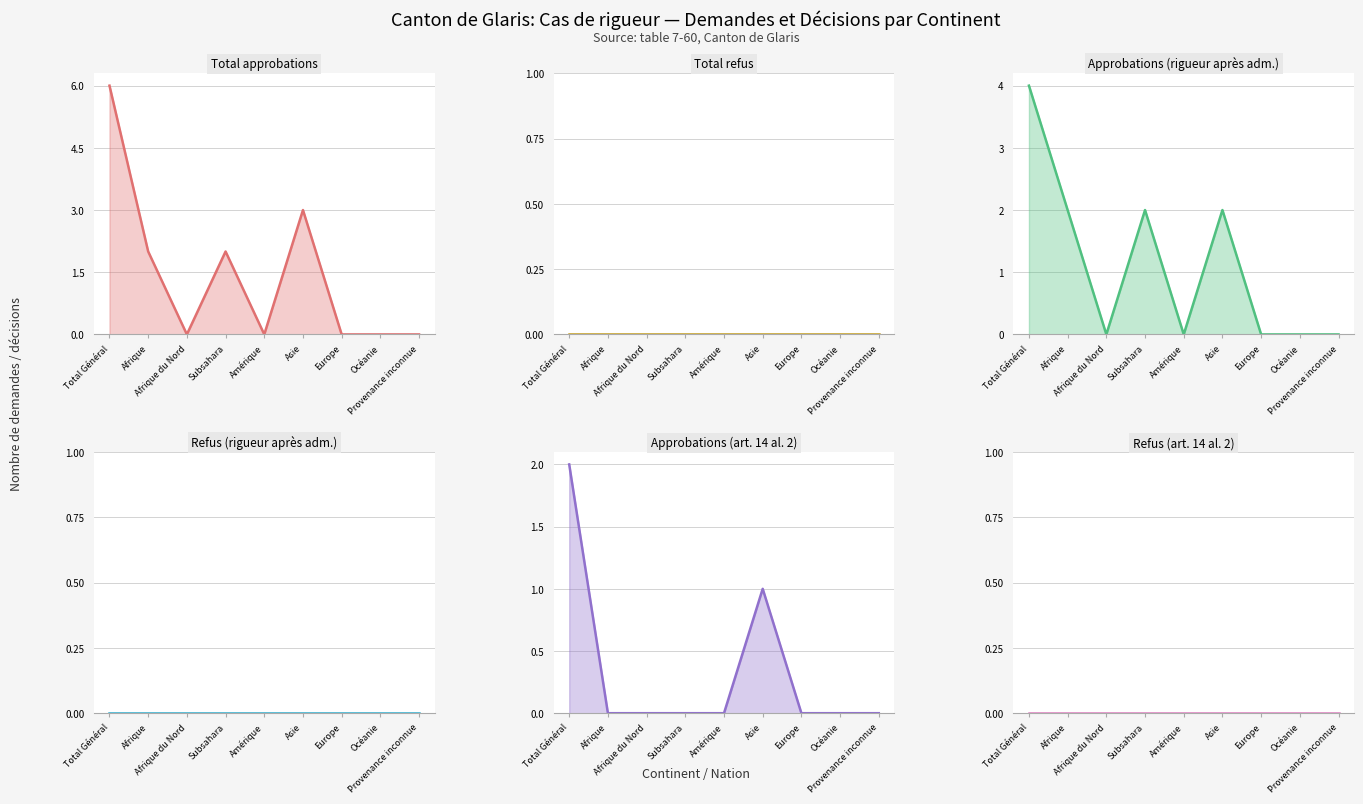

How many values in the Total approbations series exceed 0?

4